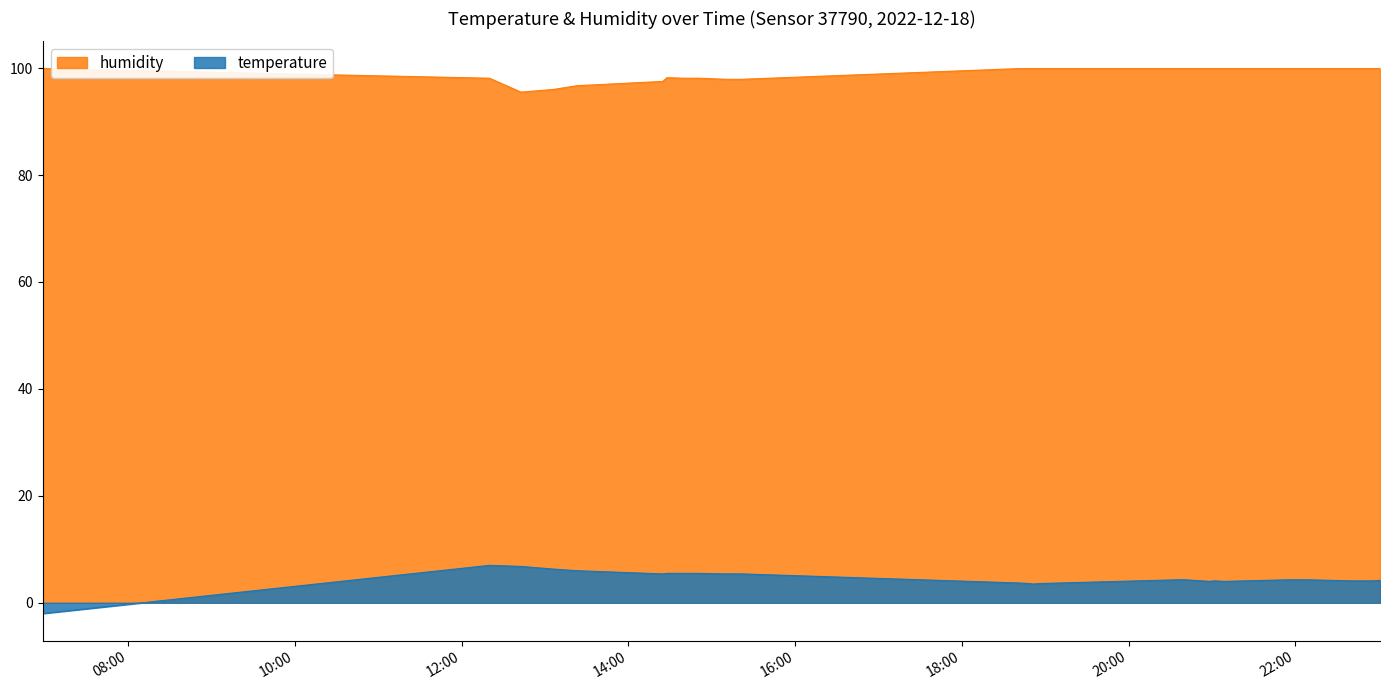

Between 2022-12-18T12:20:00 and 2022-12-18T14:27:49, which series saw the biggest shift?

temperature